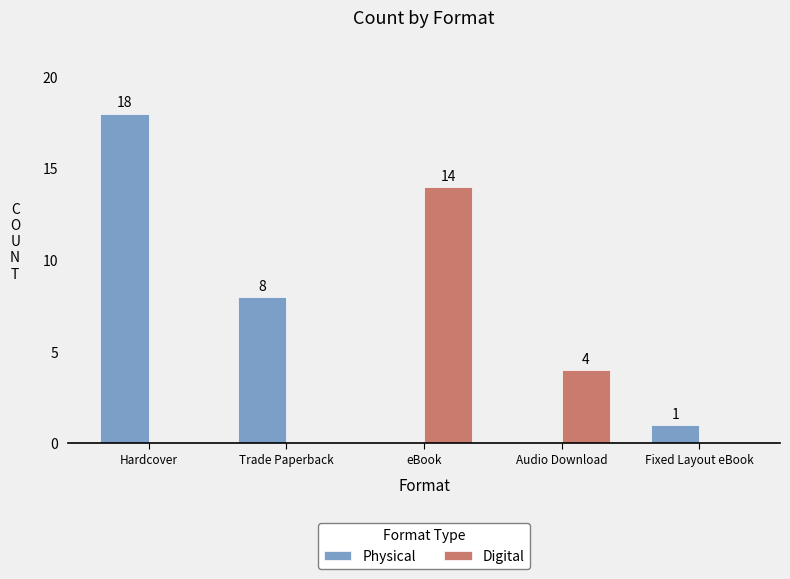

What is the spread (max minus min) of values at Hardcover?

18